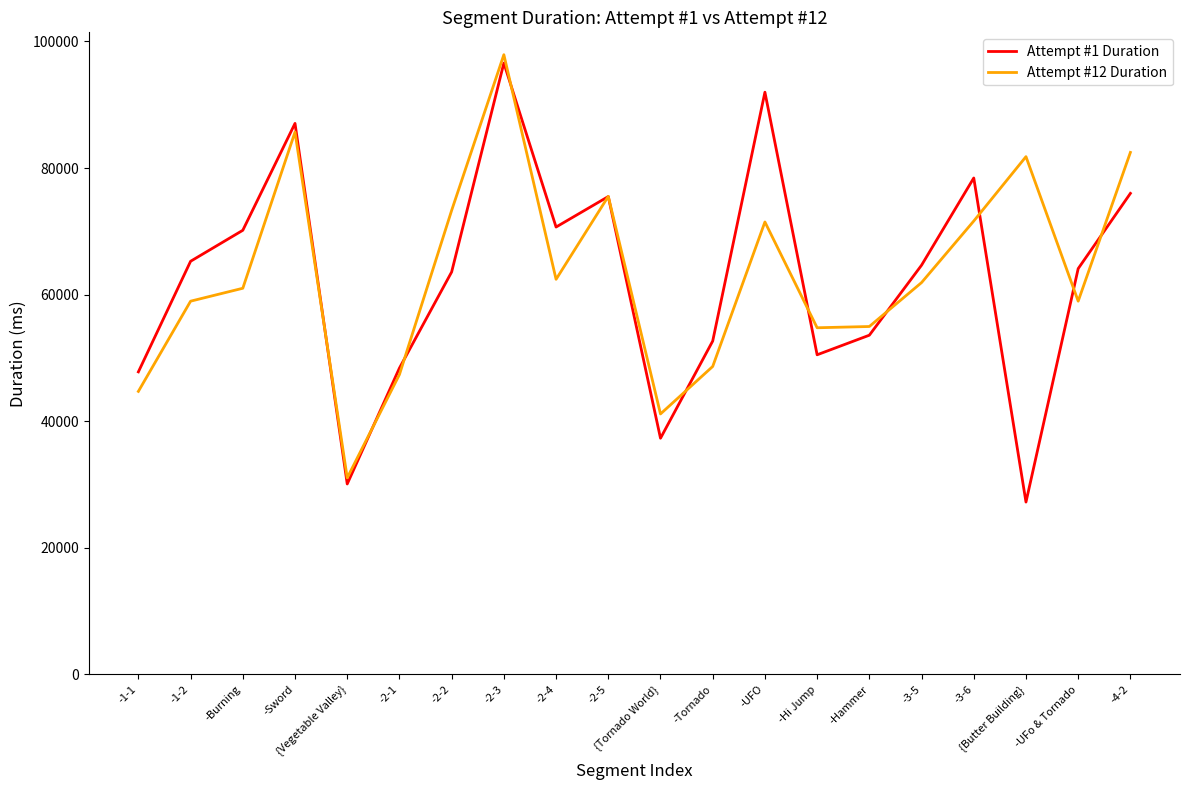

At -UFO, list the series in order from smallest to largest.

Attempt #12 Duration, Attempt #1 Duration